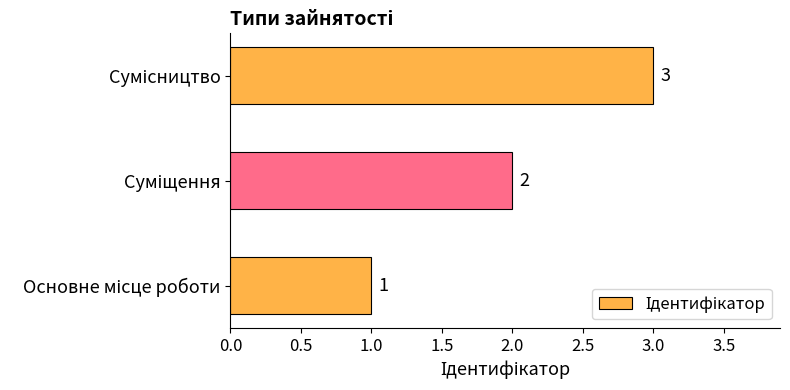

What is the sum of all values?

6